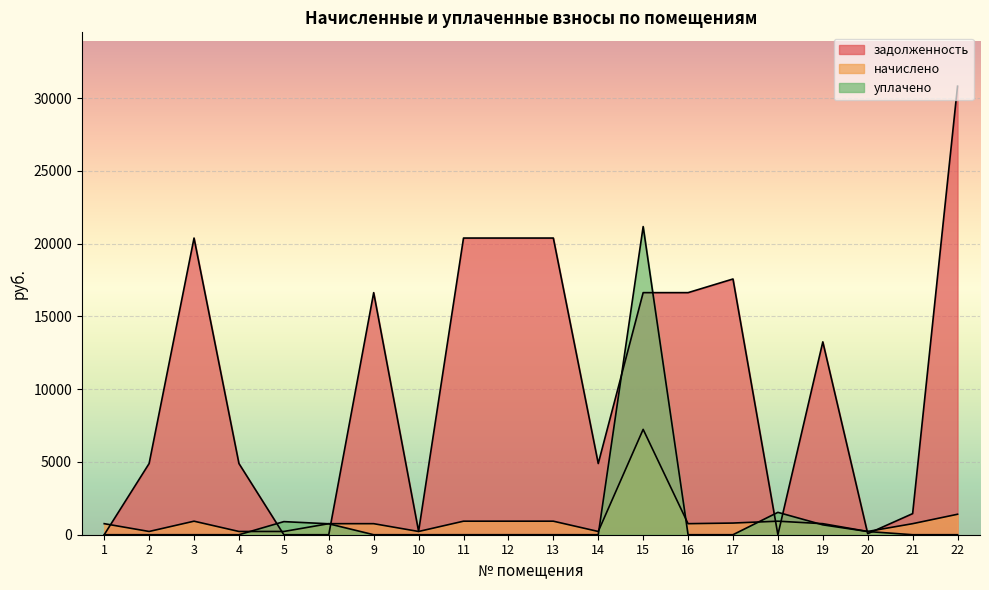

How many values in the начислено series exceed 758?

14